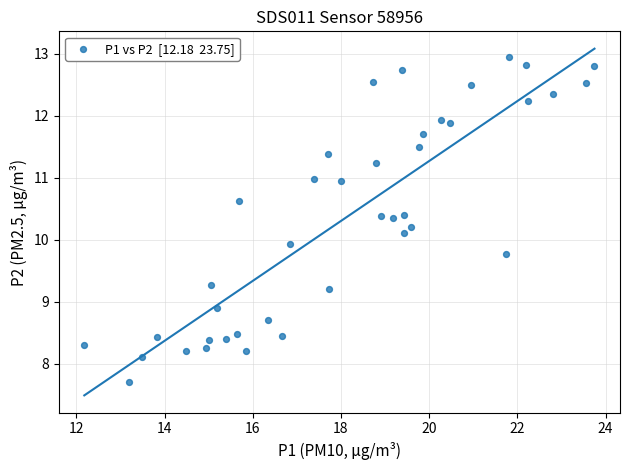

What is the range of X values (max minus min)?

11.6